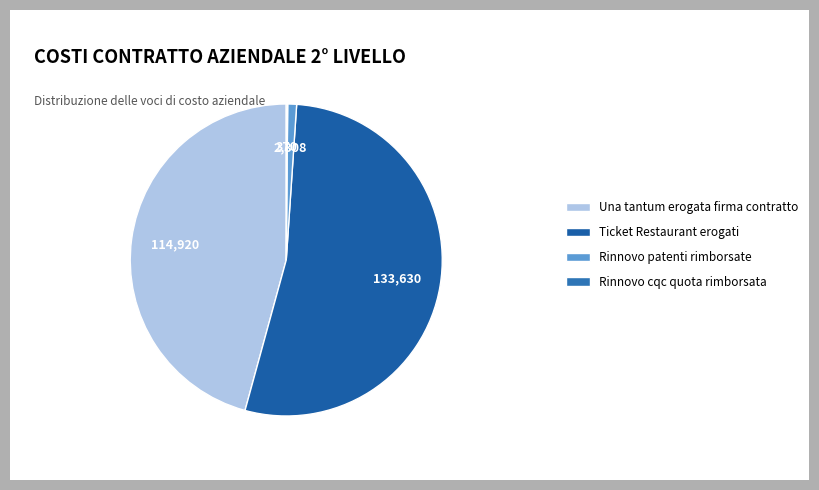

Count the number of slices in the pie.

4